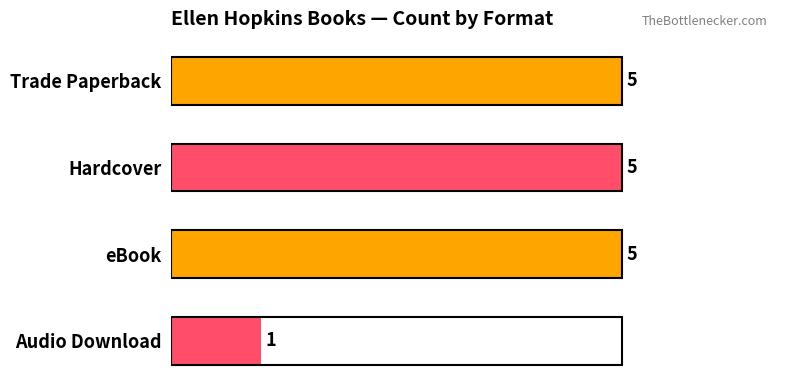

What is the ratio of the value at eBook to the value at Hardcover?

1.0